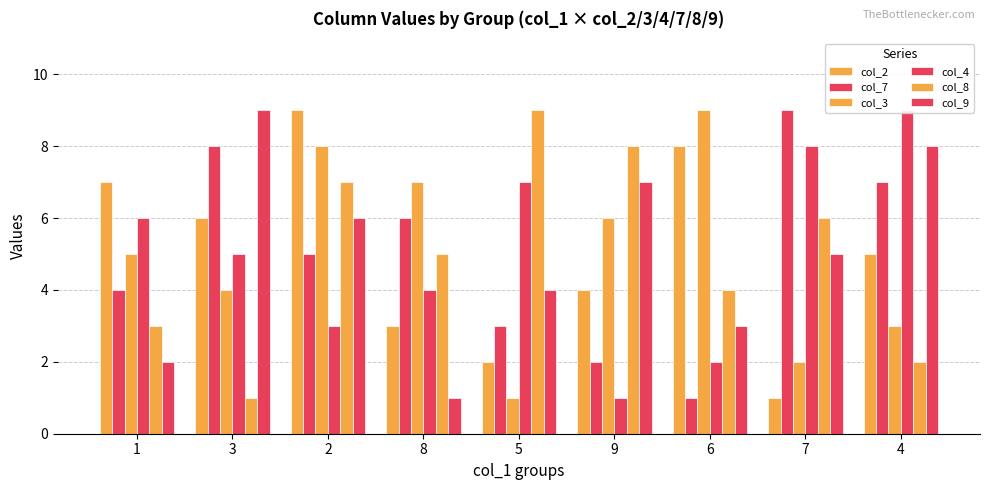

True or false: col_4 has a value of 3 at 2.

True